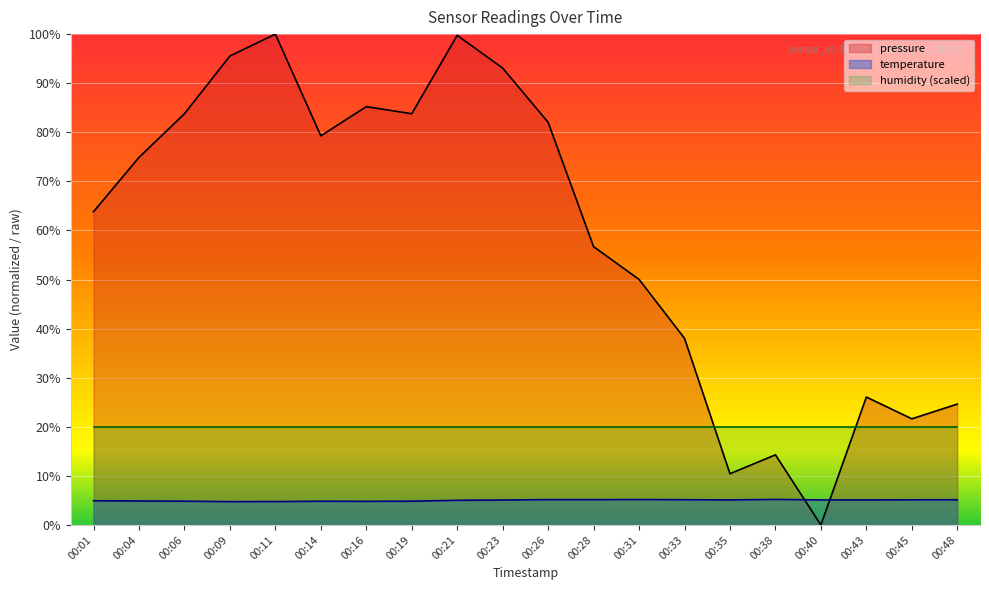

At which label does pressure reach its minimum?

00:40